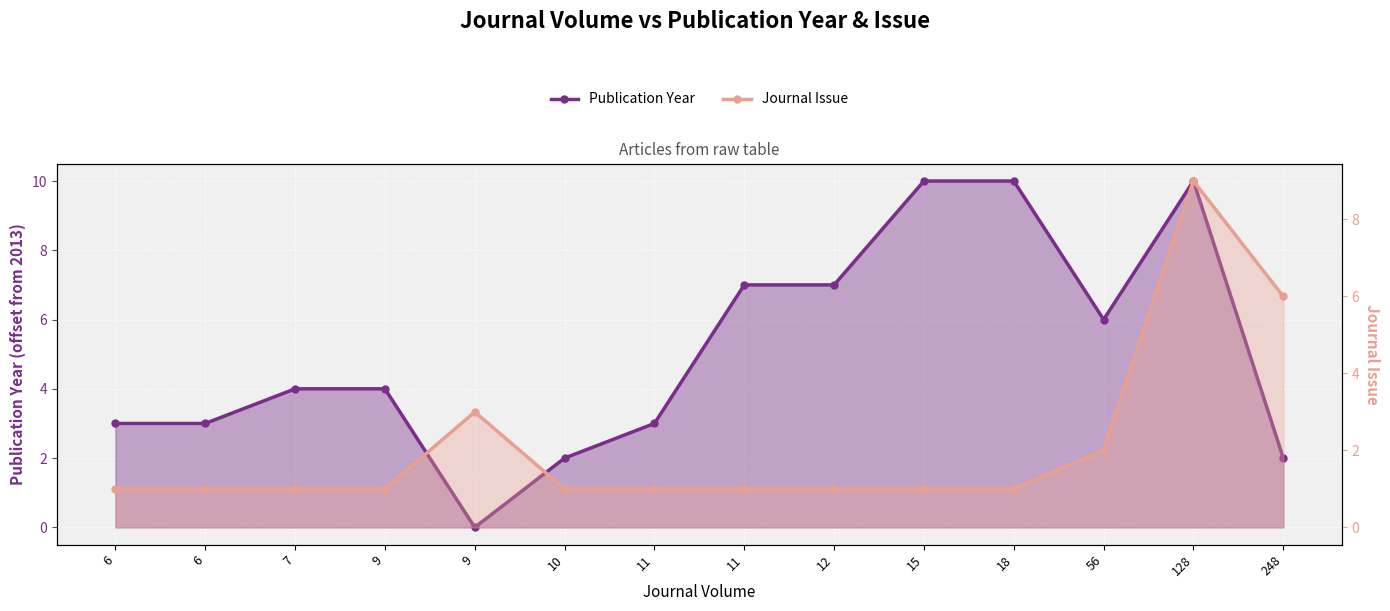

How many values in the Publication Year series exceed 4?

6